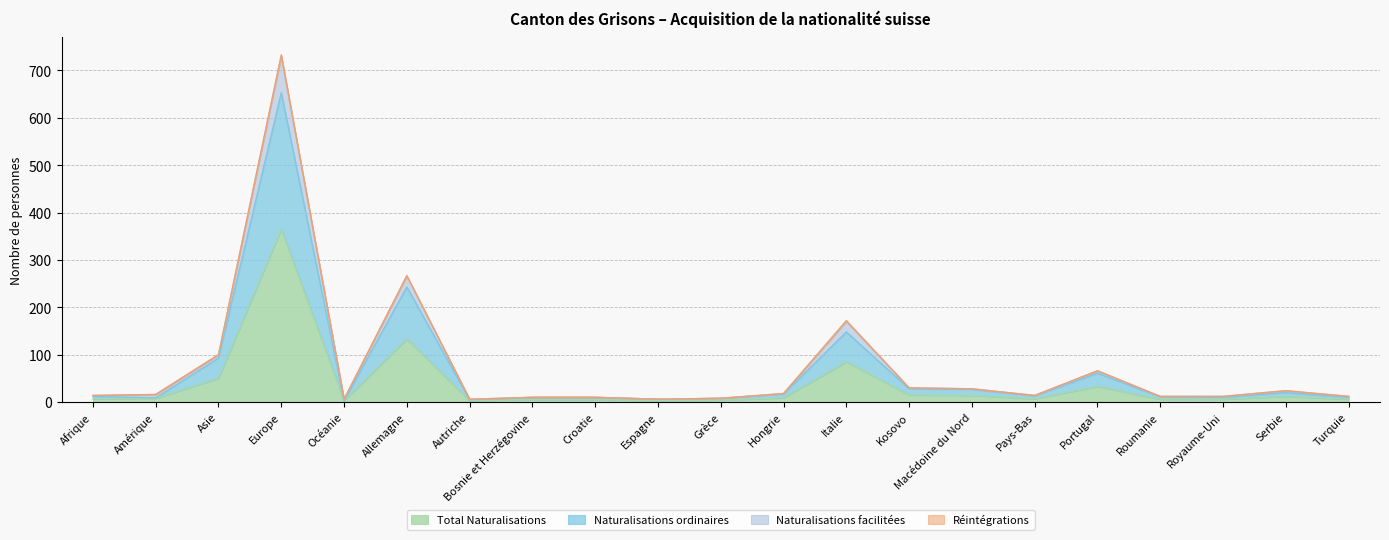

What is the highest value of the Total Naturalisations series?

365